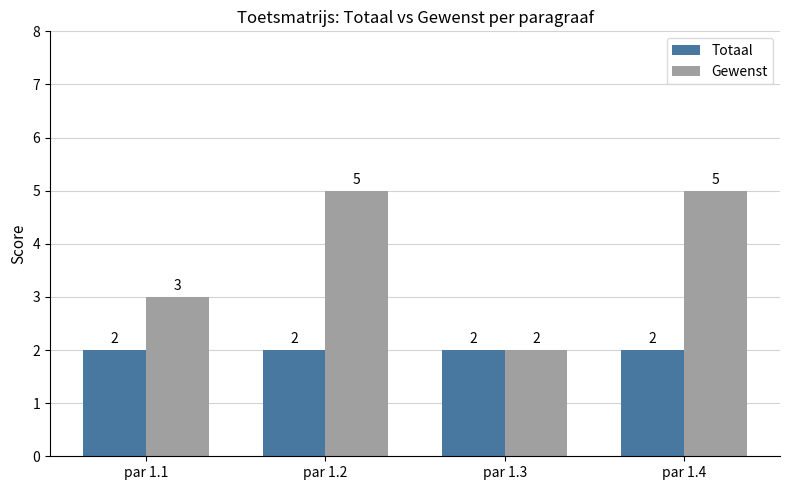

What is the smallest value displayed?

2